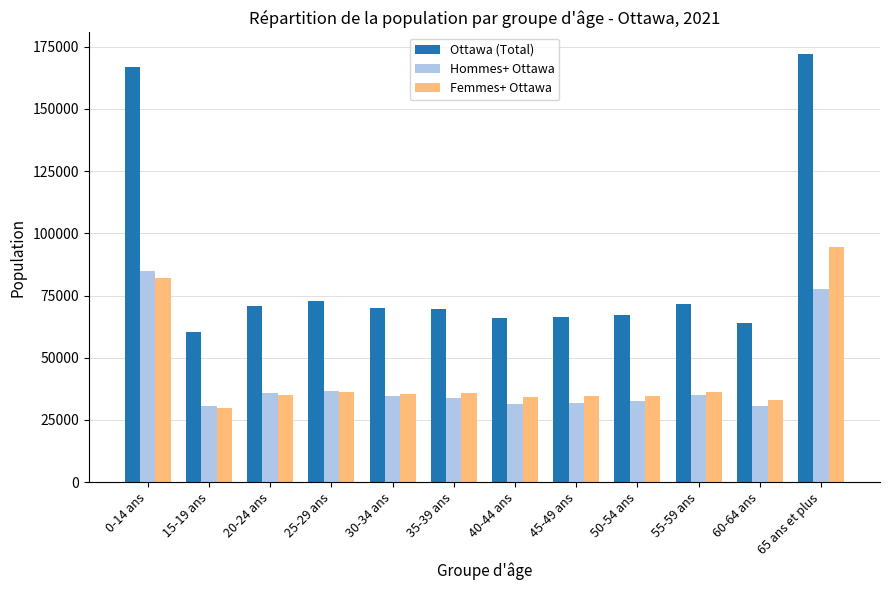

The value of Ottawa (Total) at 65 ans et plus is 172150. True or false?

True